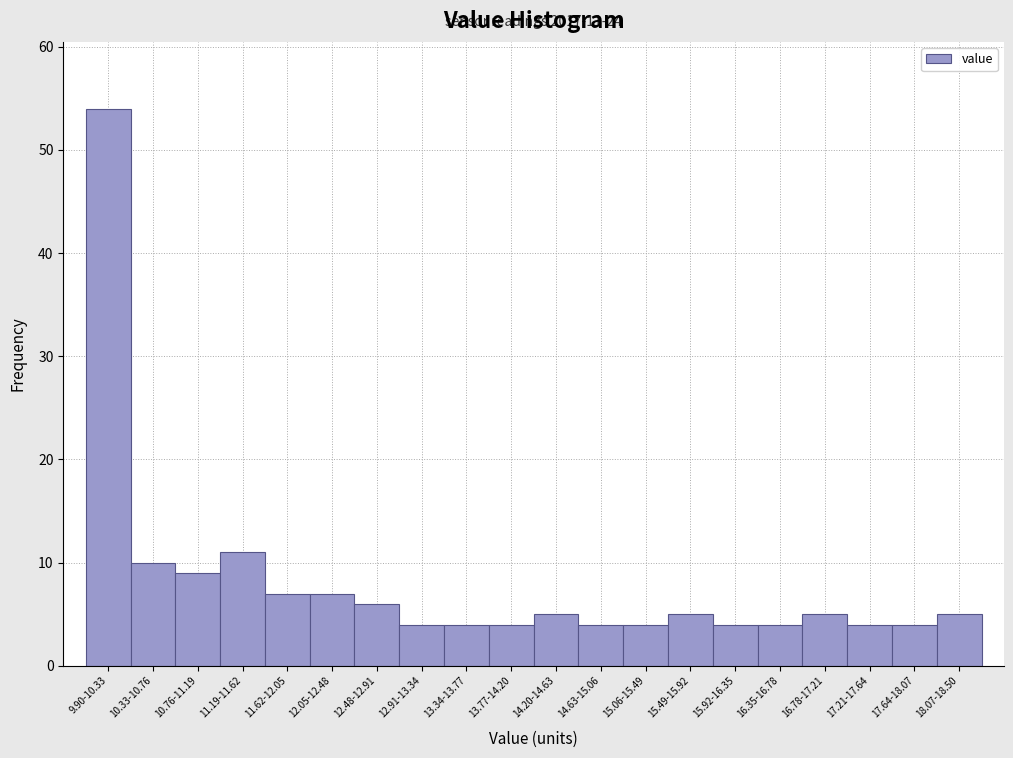

Reading right to left, extract all data points from this chart.

5	4	4	5	4	4	5	4	4	5	4	4	4	6	7	7	11	9	10	54